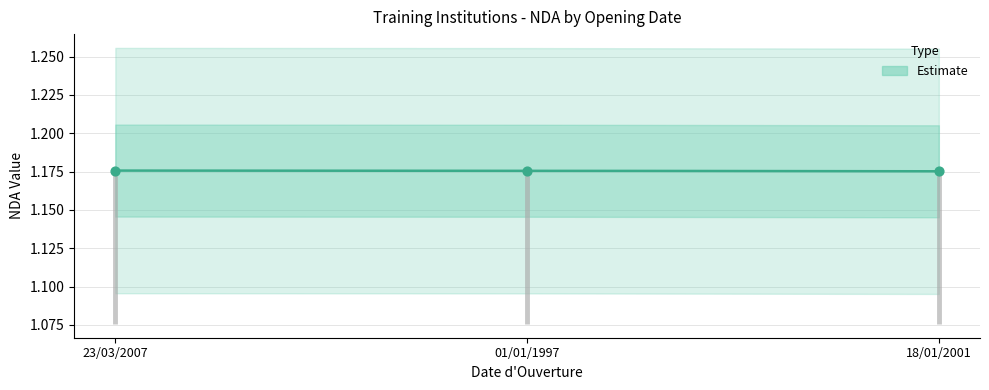

What is the ratio of the value at 23/03/2007 to the value at 01/01/1997?

1.0